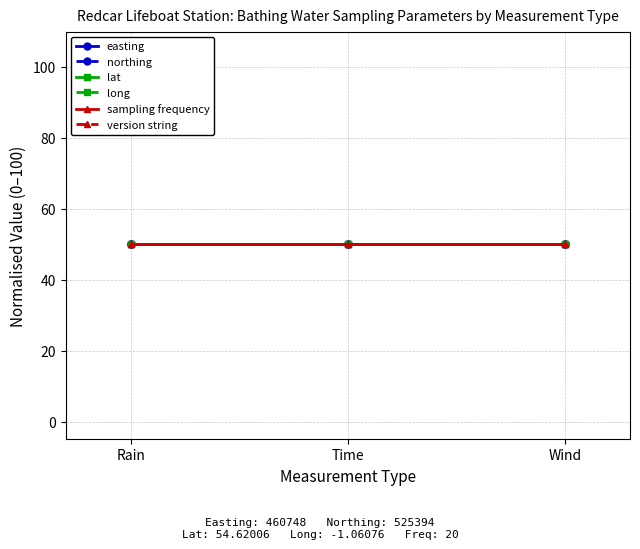

What are all the series names shown in the legend?

easting, northing, lat, long, sampling frequency, version string